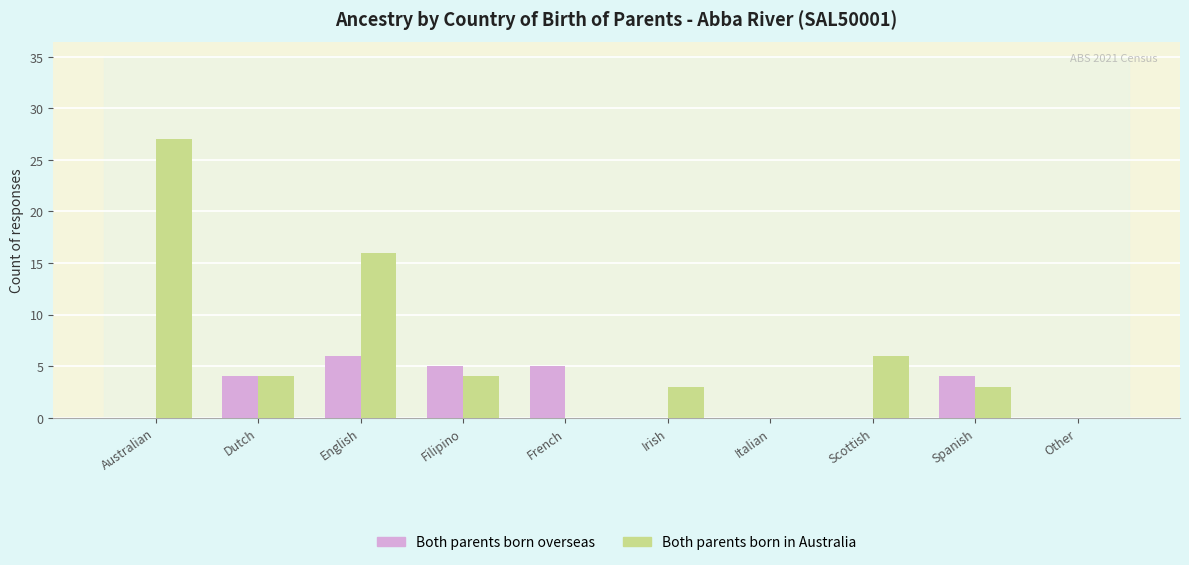

Which series has the largest total across all categories?

Both parents born in Australia